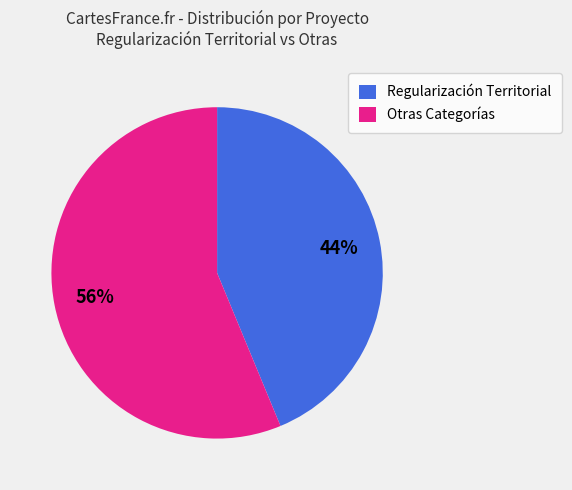

Is the sum of Regularización Territorial and Otras Categorías greater than half?

Yes